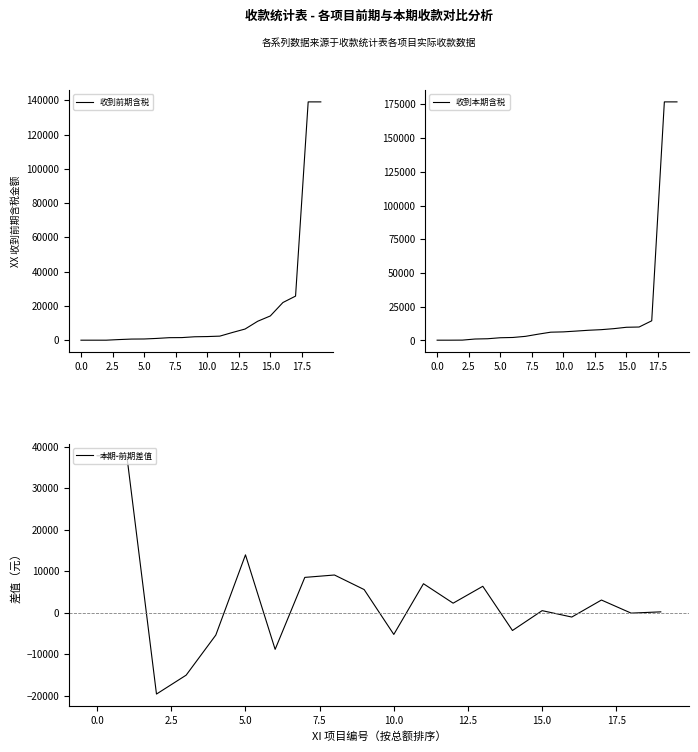

Is it true that 收到前期含税 equals 42992.2 at 0.0?

False